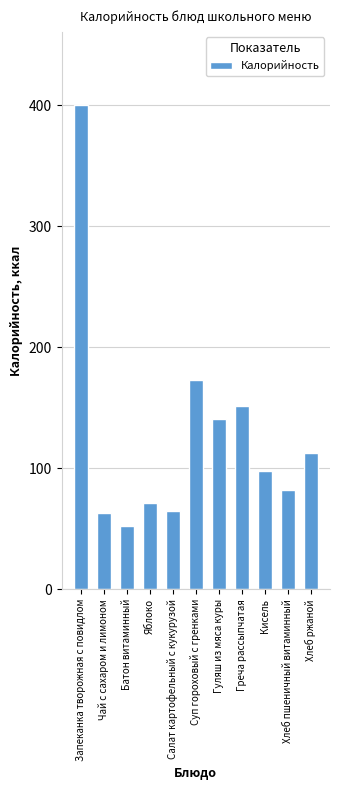

What is the label of the 1st bar from the right?

Хлеб ржаной